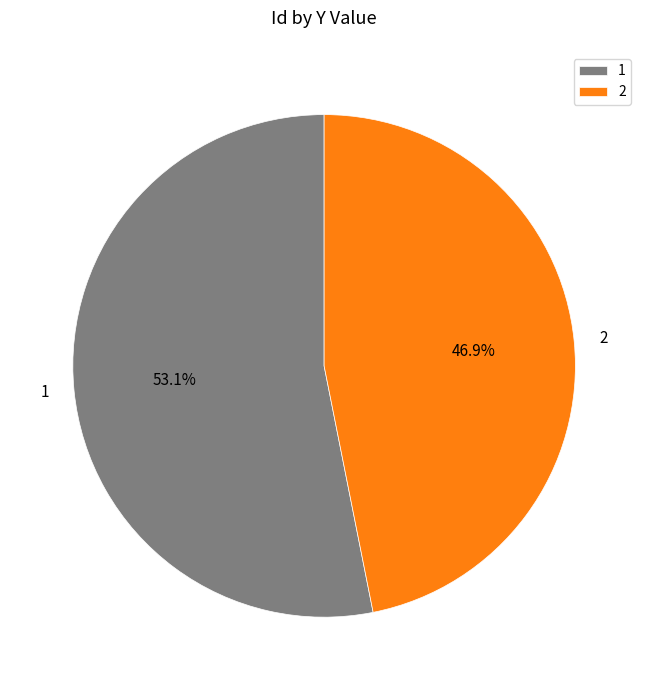

Is it true that 1 is 42% of the pie?

False